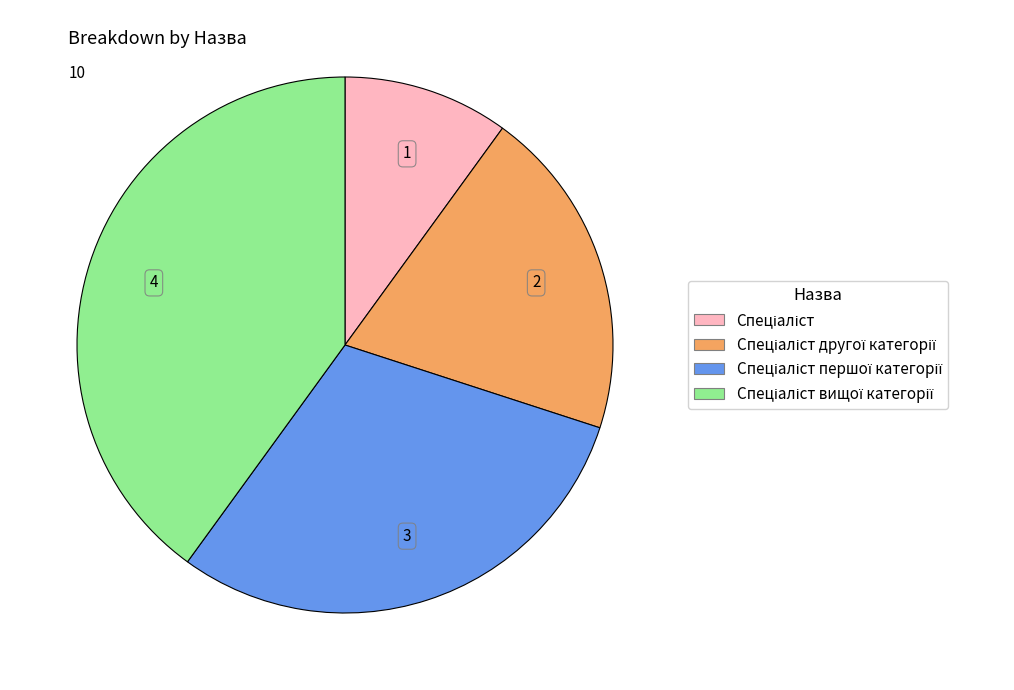

Is there any slice that represents more than half of the pie?

No